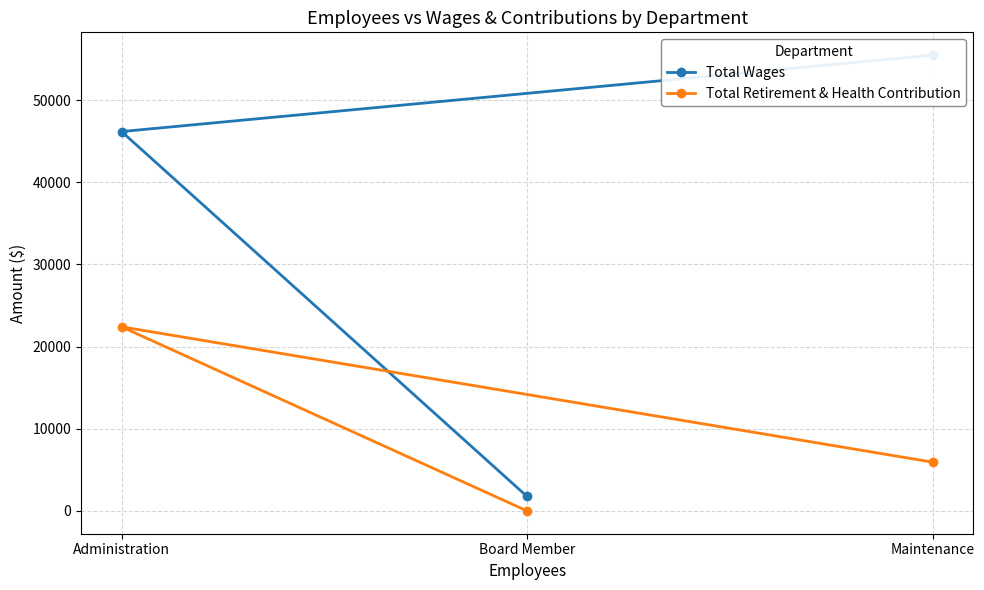

Is it true that Total Retirement & Health Contribution equals 0 at Board Member?

True